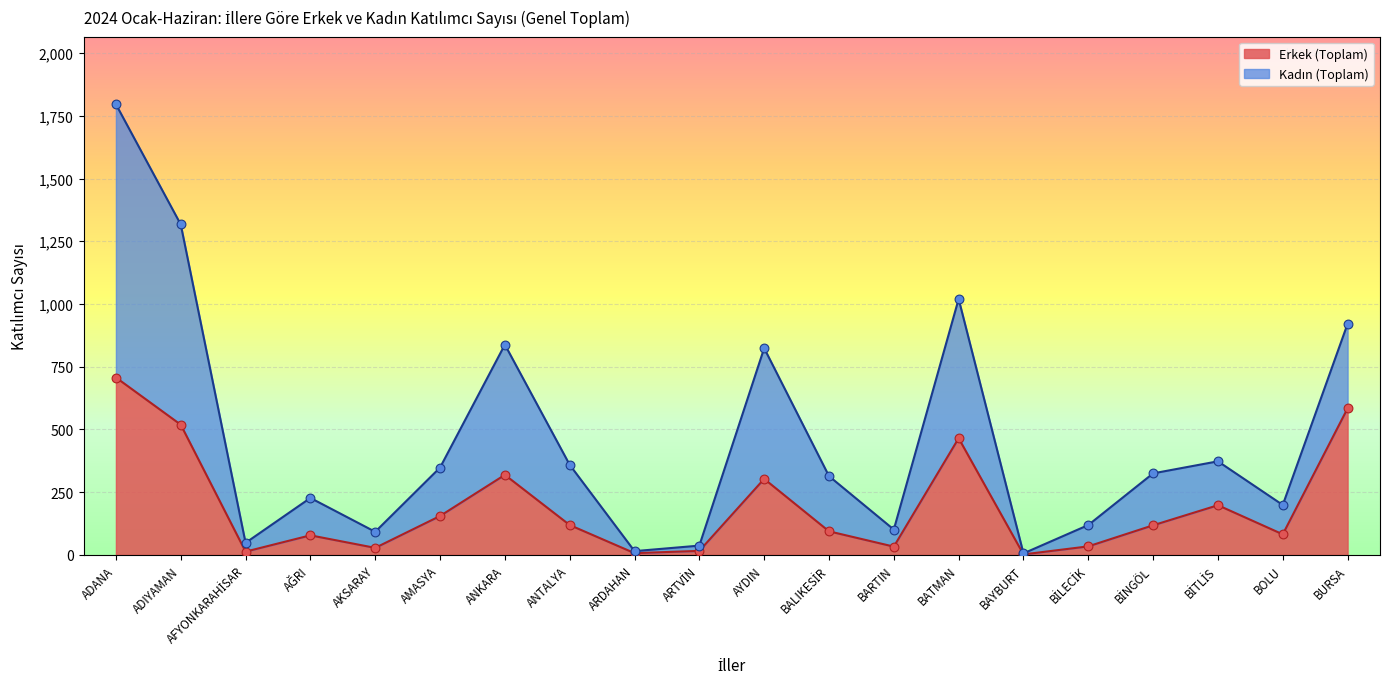

Which series has the largest total across all categories?

Kadın (Toplam)